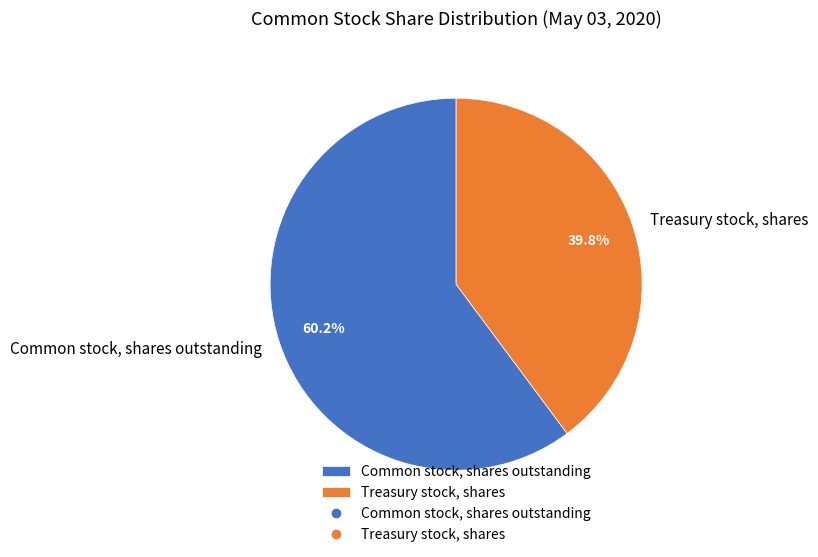

Does Common stock, shares outstanding represent more than half of the total?

Yes